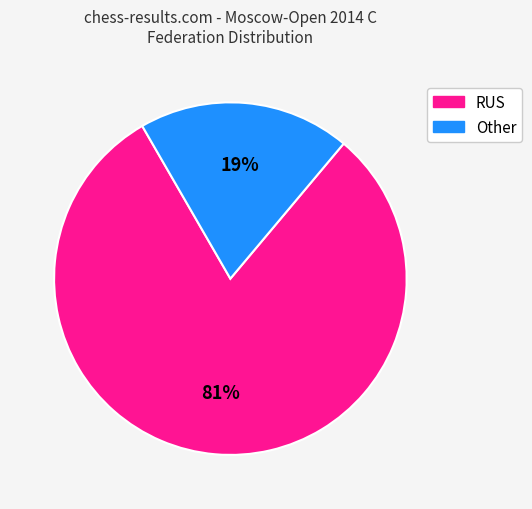

What is the largest slice in the pie chart?

RUS